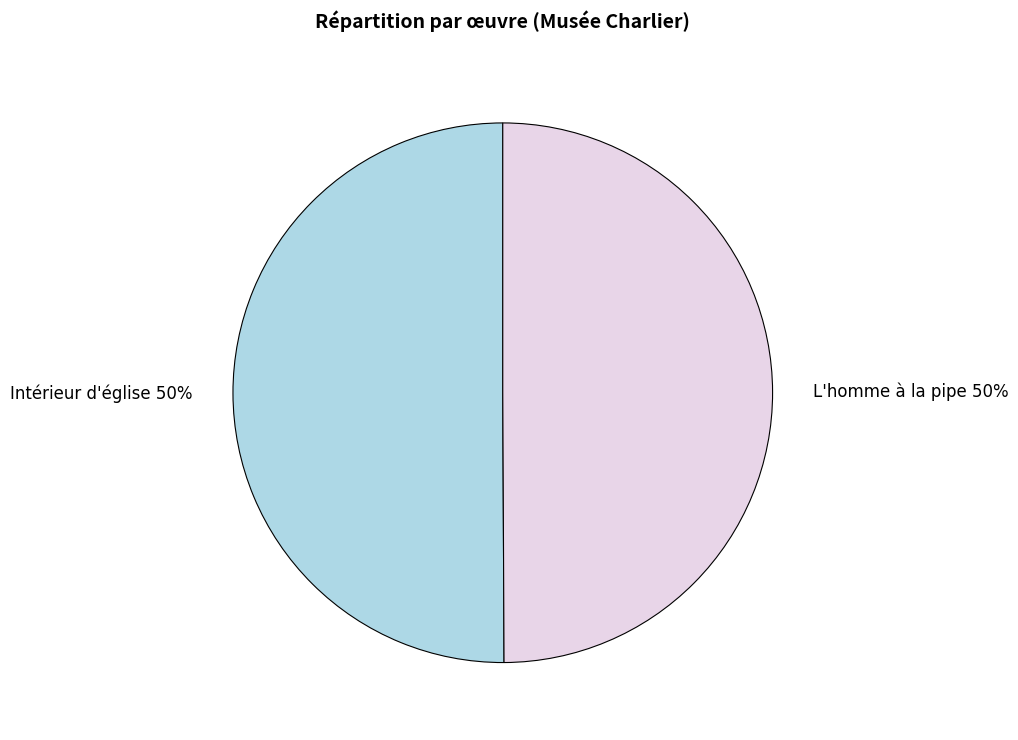

True or false: L'homme à la pipe accounts for 50% of the total.

True